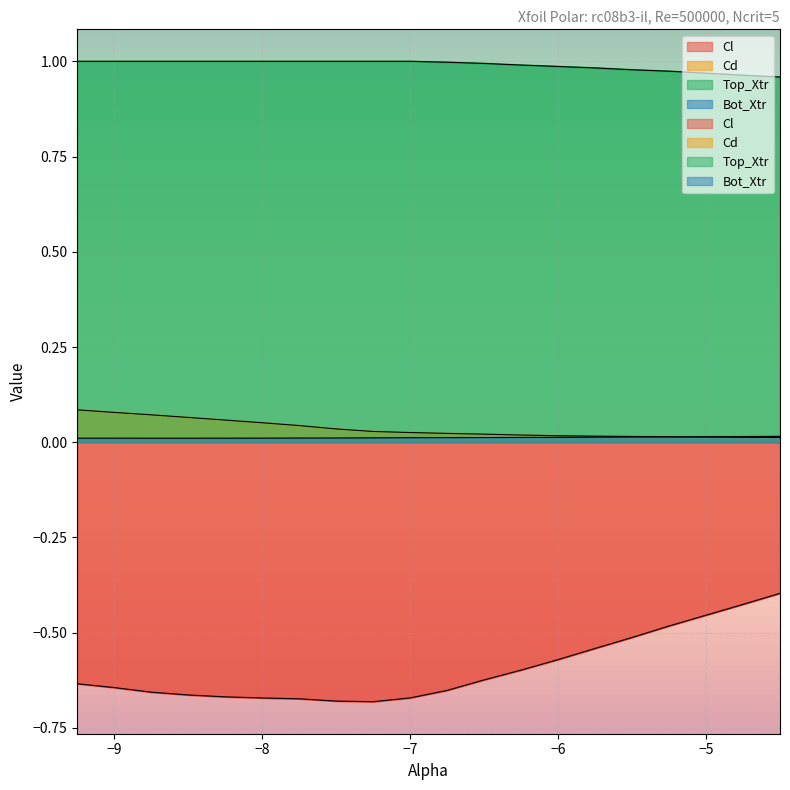

True or false: Cl and Cd cross at least once.

False